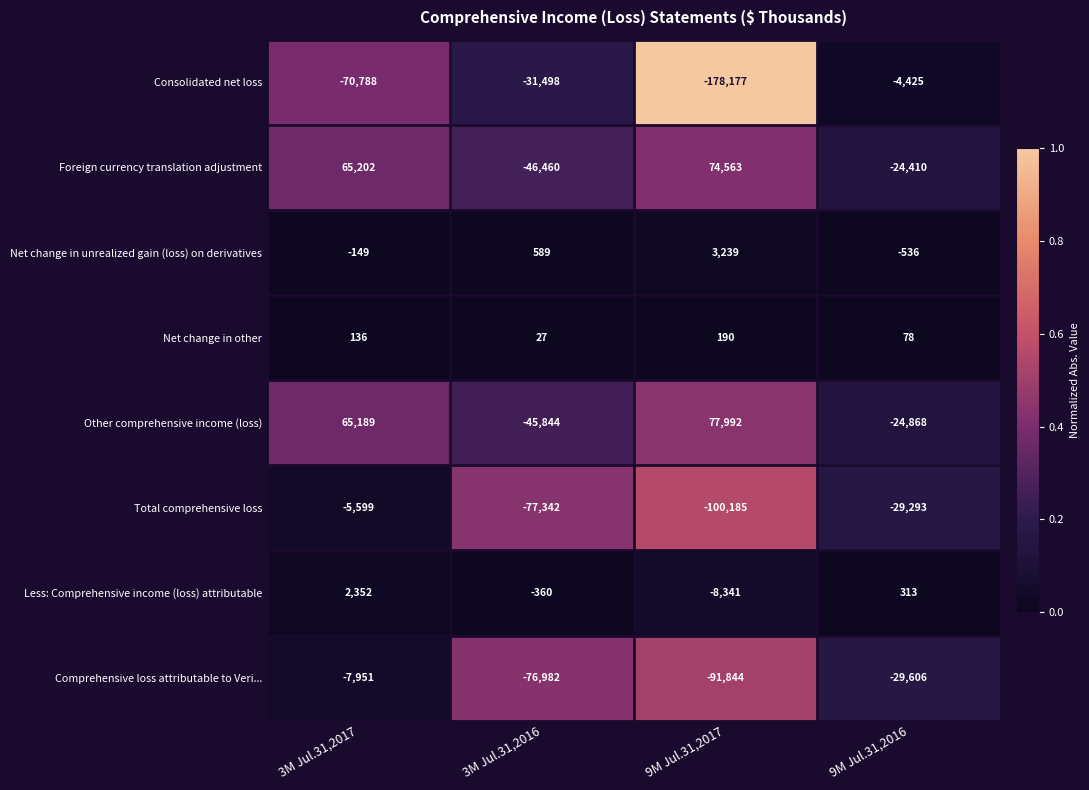

Which series has the widest spread of values?

Consolidated net loss